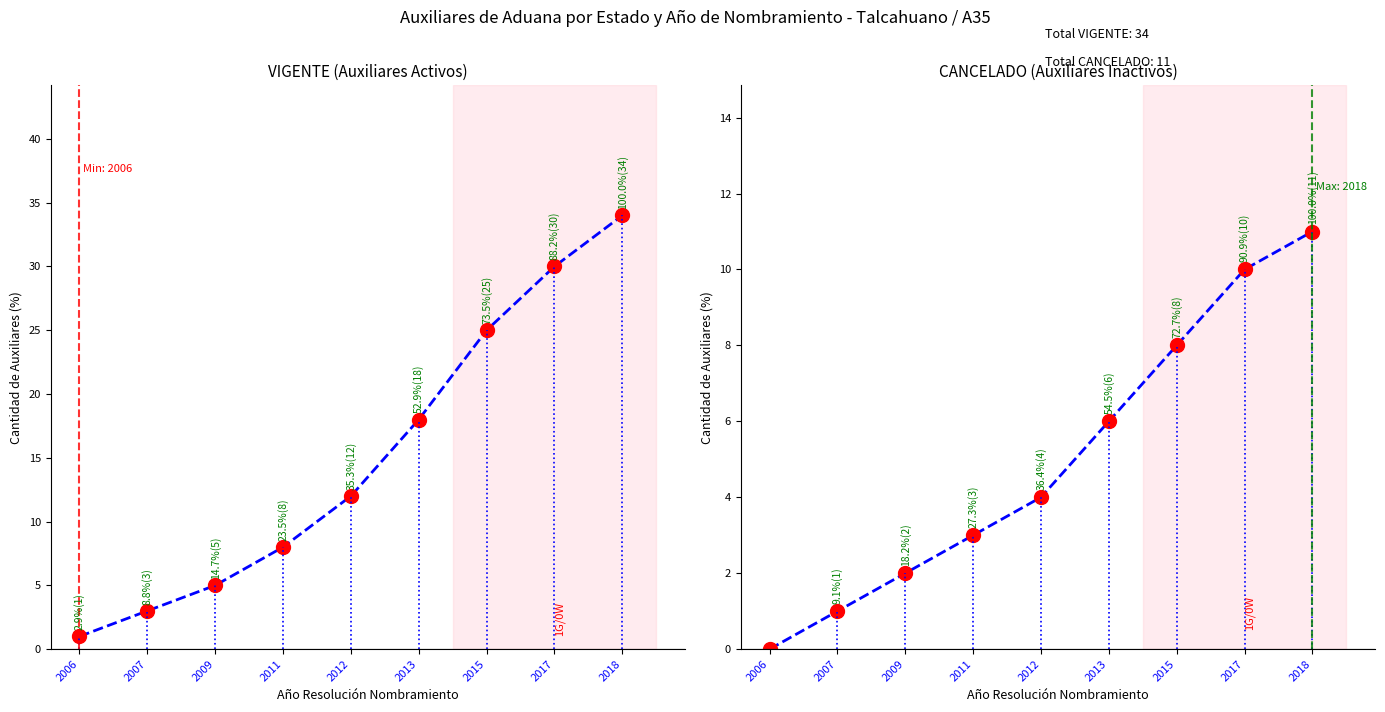

At 2012, list the series in order from largest to smallest.

VIGENTE, CANCELADO